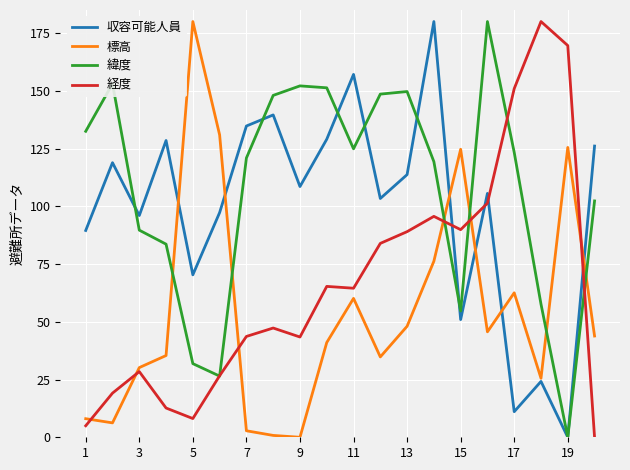

Does the chart display data point markers on the line(s)?

No